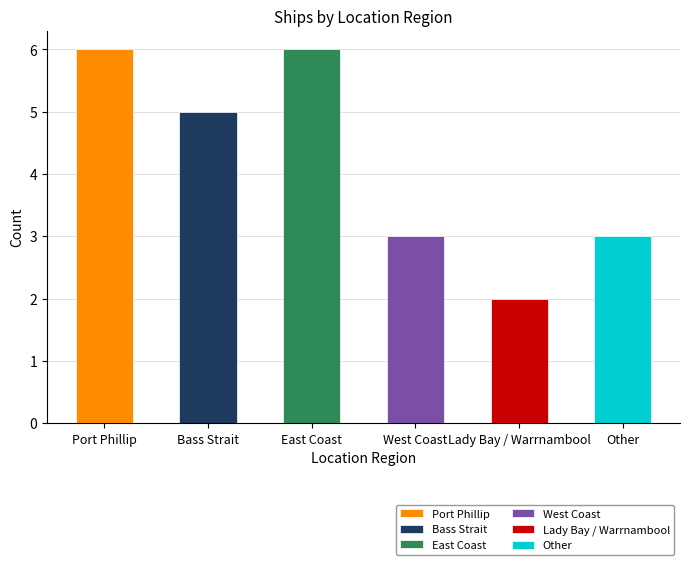

Which has a higher value, East Coast or Port Phillip?

East Coast